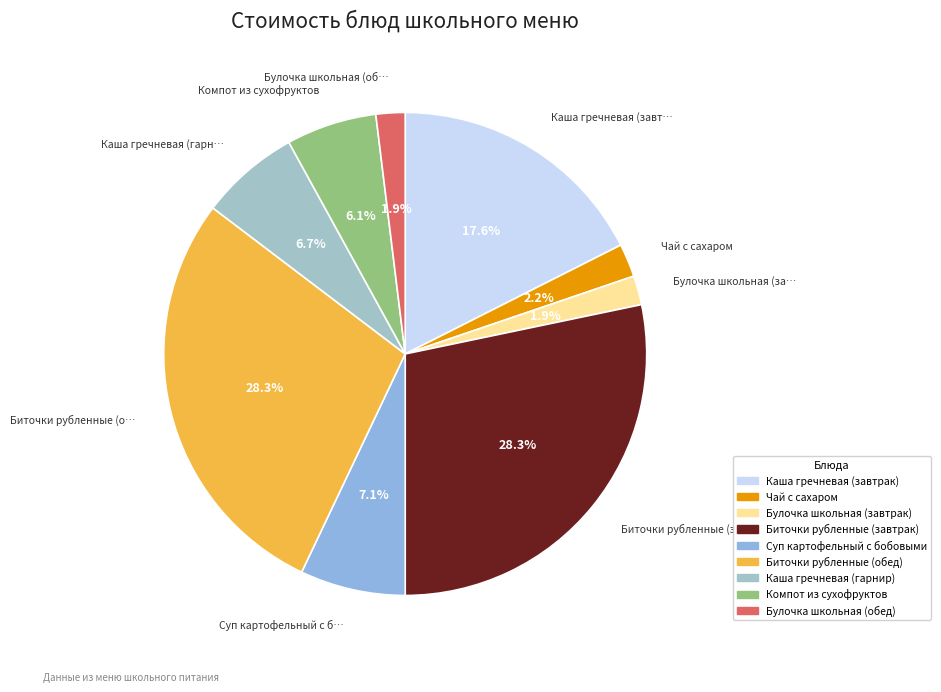

The Биточки рубленные (завтрак) slice represents 28% of the pie. True or false?

True